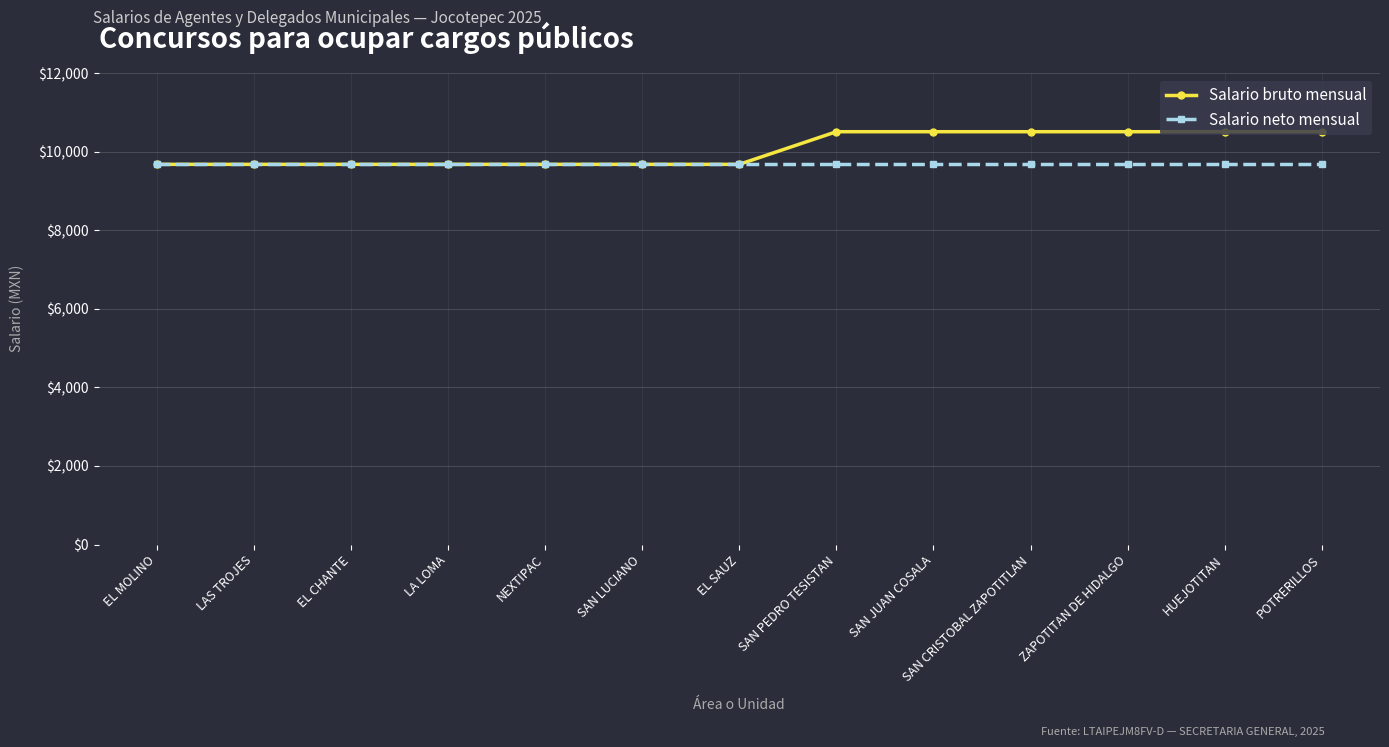

What is the sum of all Salario neto mensual values?

125814